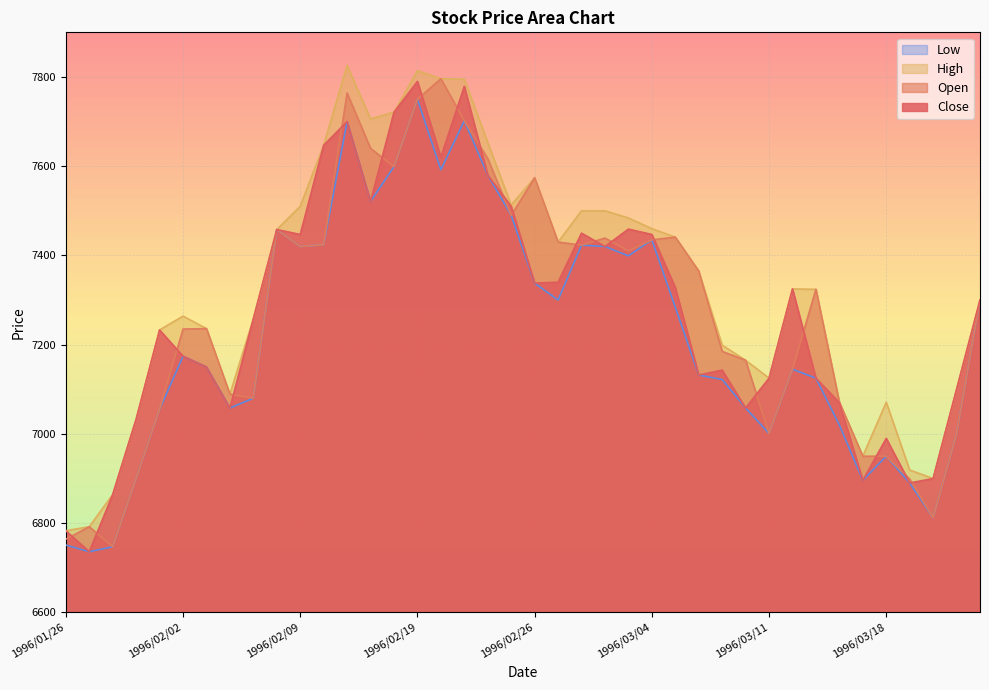

At which category does the chart reach its minimum across all series?

1996/01/29